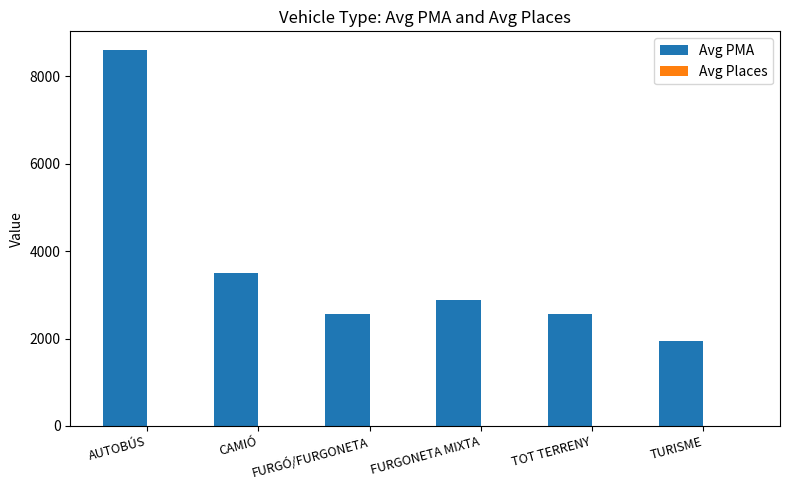

What is the total value across all series at TURISME?

1955